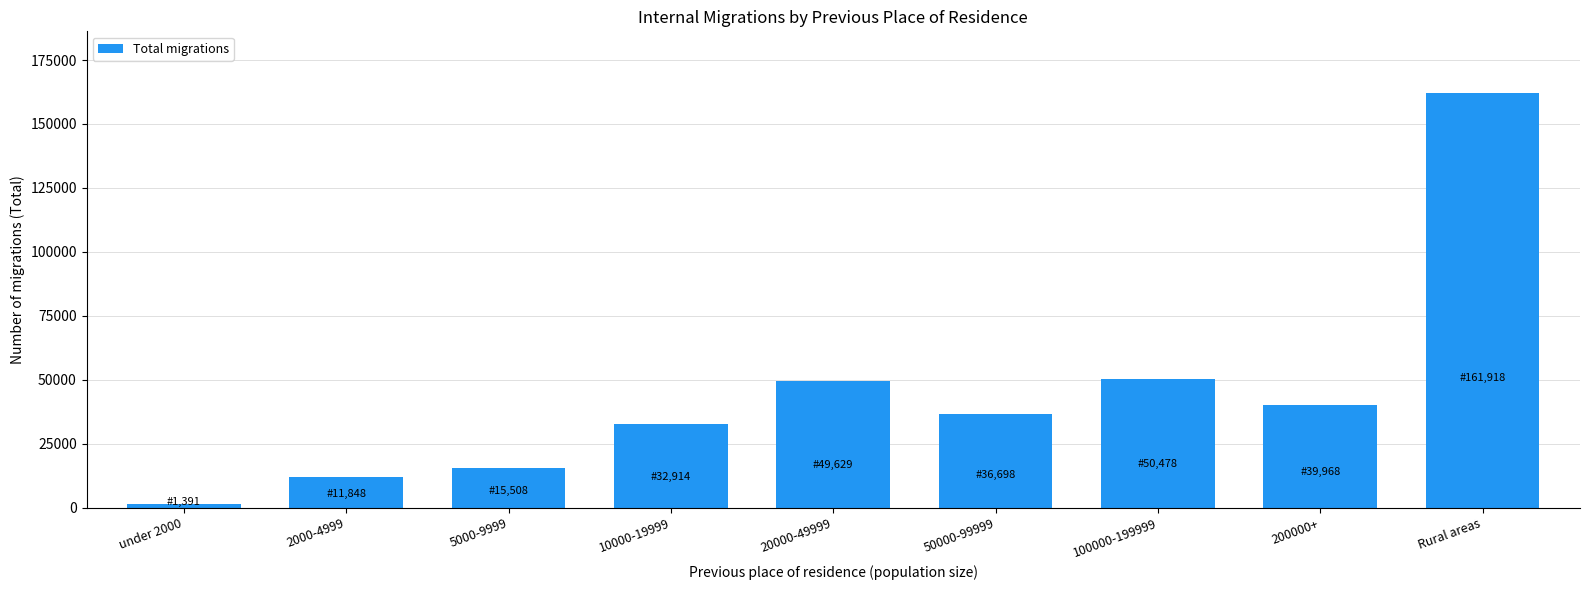

Reading left to right, extract all data points from this chart.

under 2000=1391	2000-4999=11848	5000-9999=15508	10000-19999=32914	20000-49999=49629	50000-99999=36698	100000-199999=50478	200000+=39968	Rural areas=161918